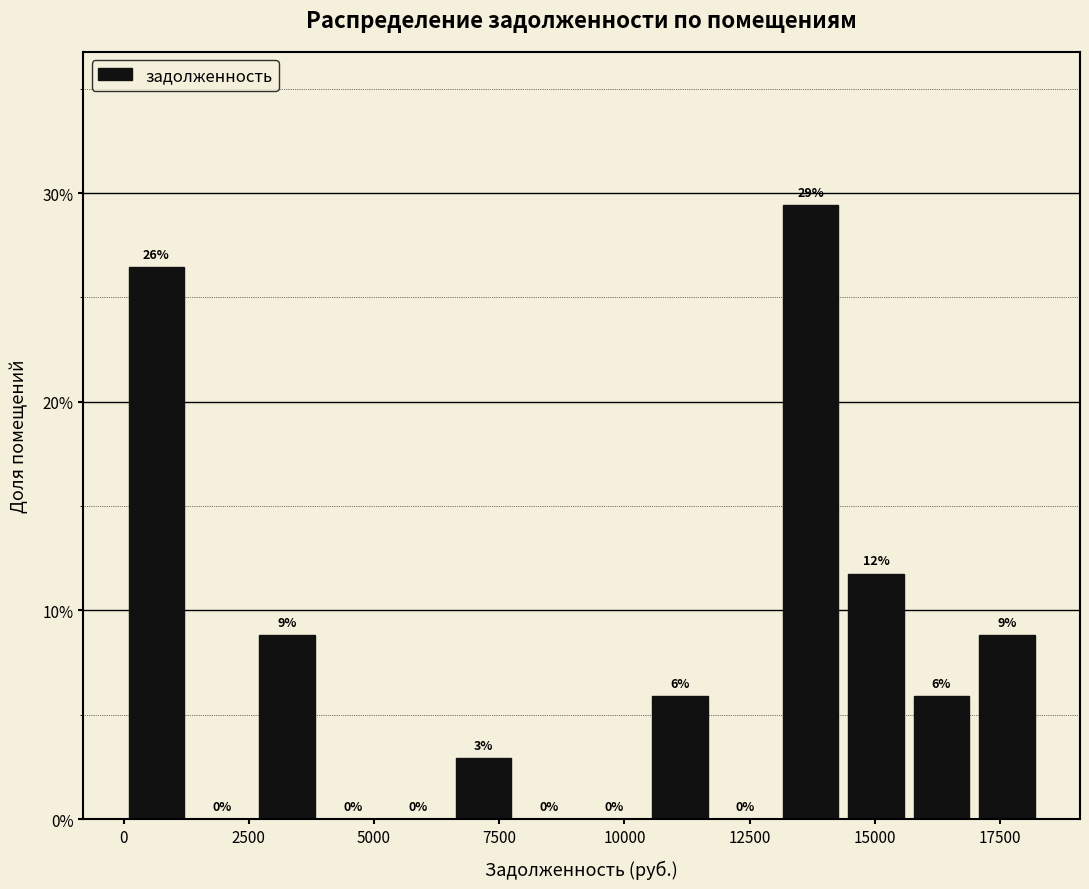

Around what value on the x-axis is the tallest bar? Give the approximate position of its centre, as read against the axis.

13500